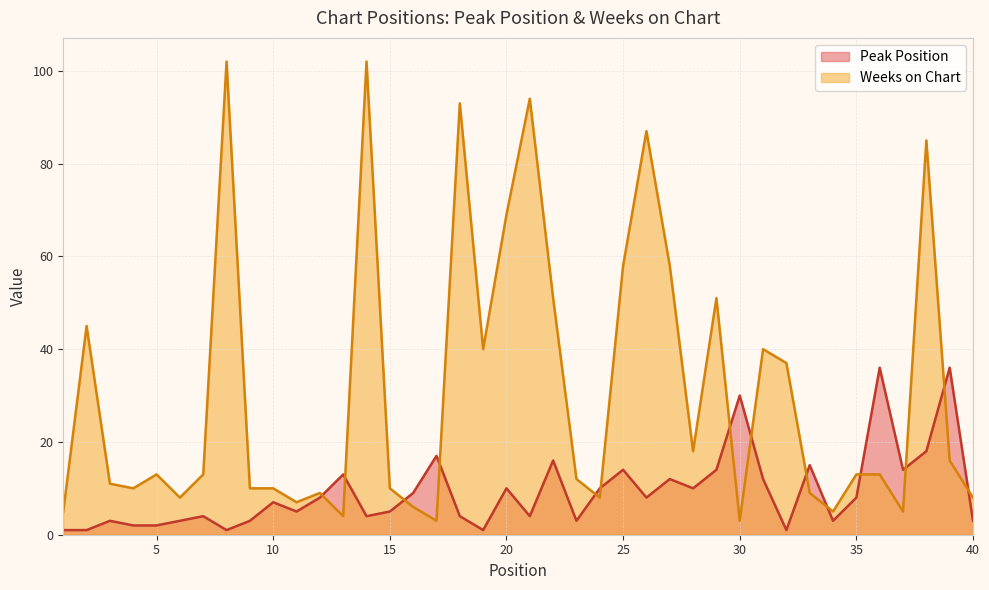

True or false: Peak Position has a value of 12 at 27.

True